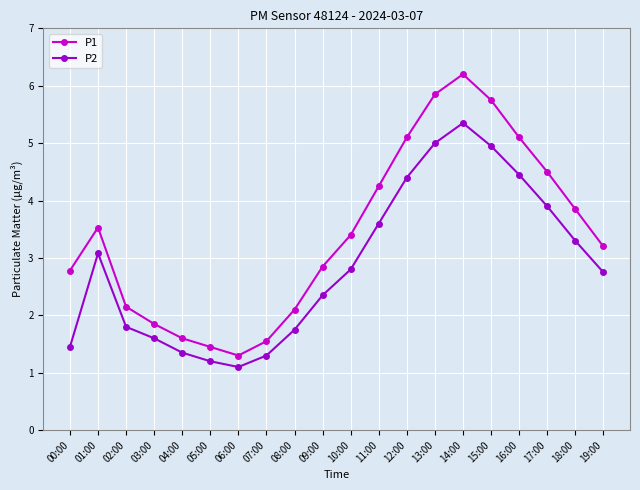

True or false: P1 has more than 1 interior local peaks.

True